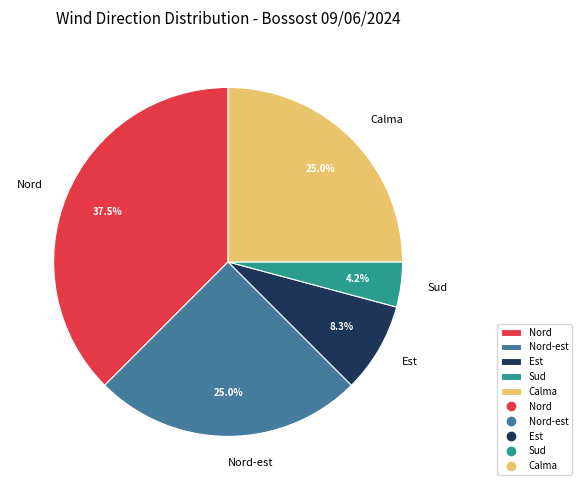

Which has a higher value, Est or Nord-est?

Nord-est